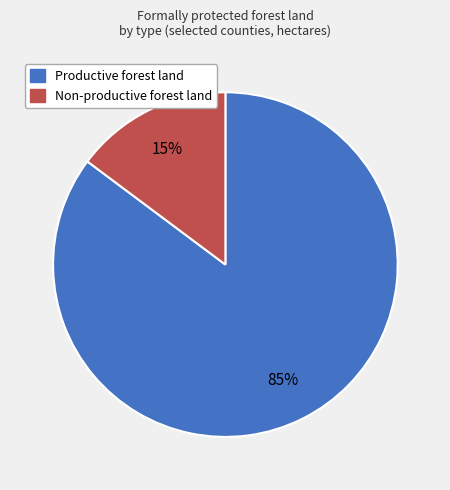

To the nearest percent, what is the average slice percentage?

50%